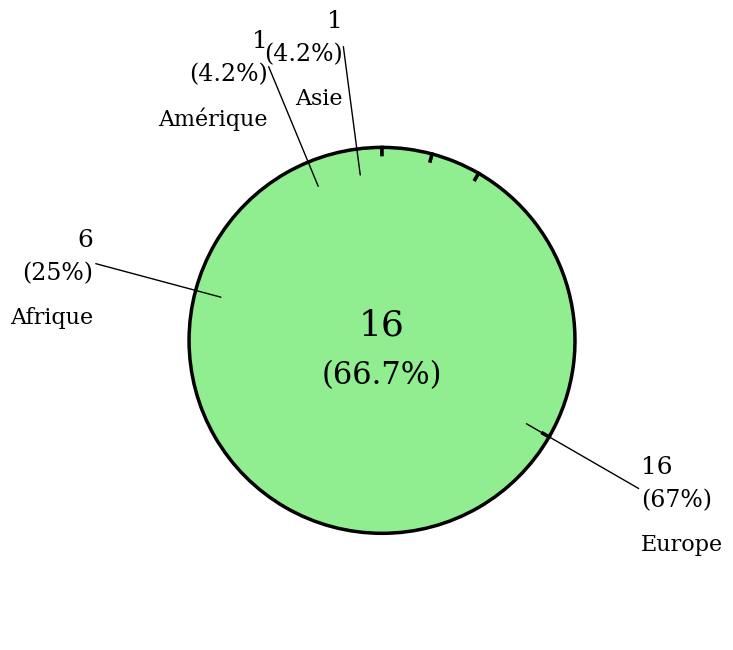

What percentage do Afrique and Asie together represent?

29.2%